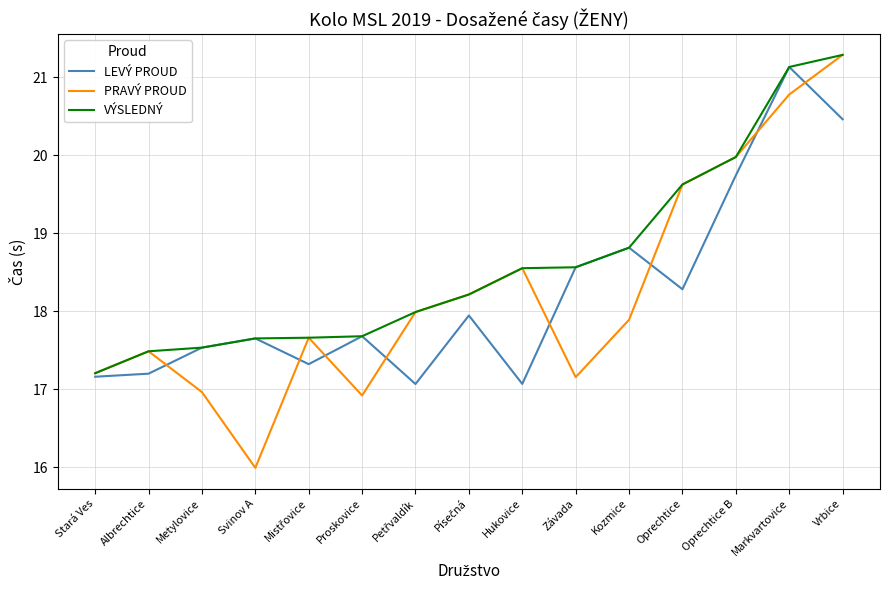

What is the difference between the maximum and minimum values in the VÝSLEDNÝ series?

4.1